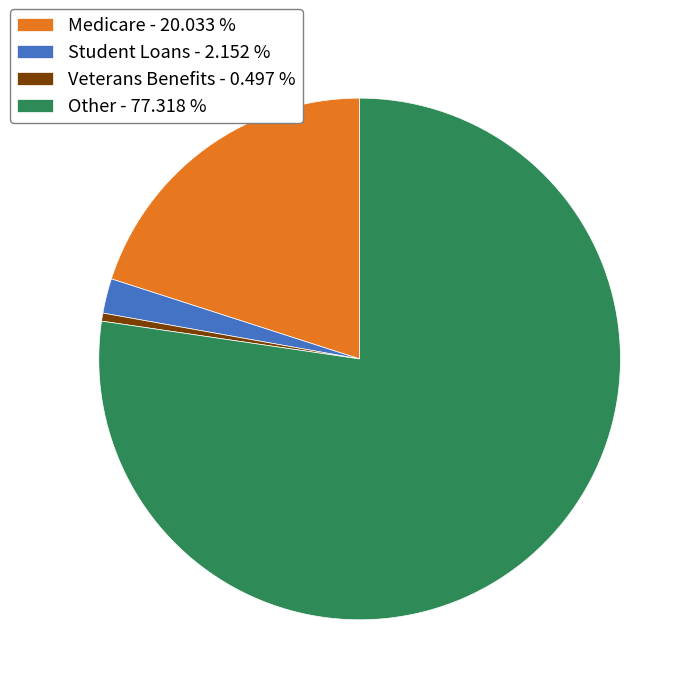

Is it true that Other is 92% of the pie?

False